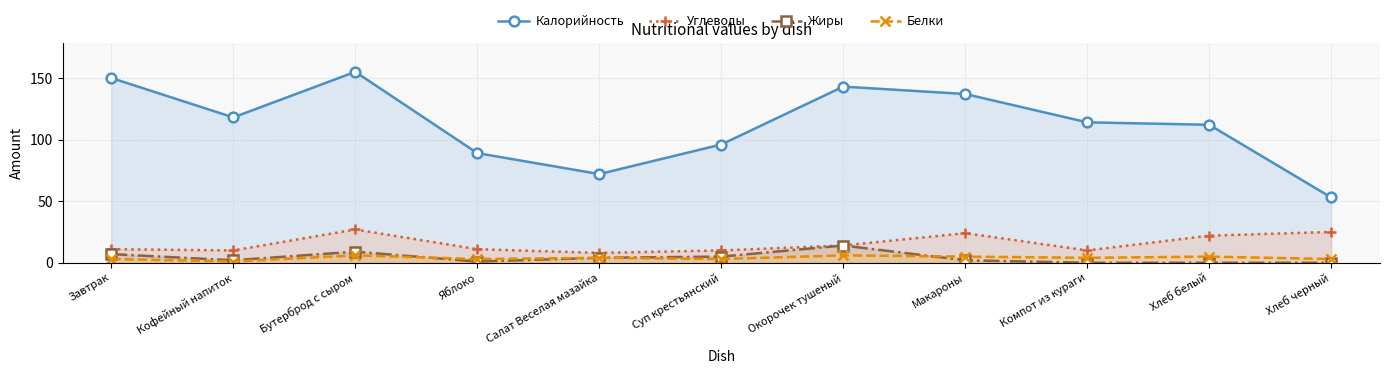

What is the difference between the second highest and second lowest values in the Углеводы series?

15